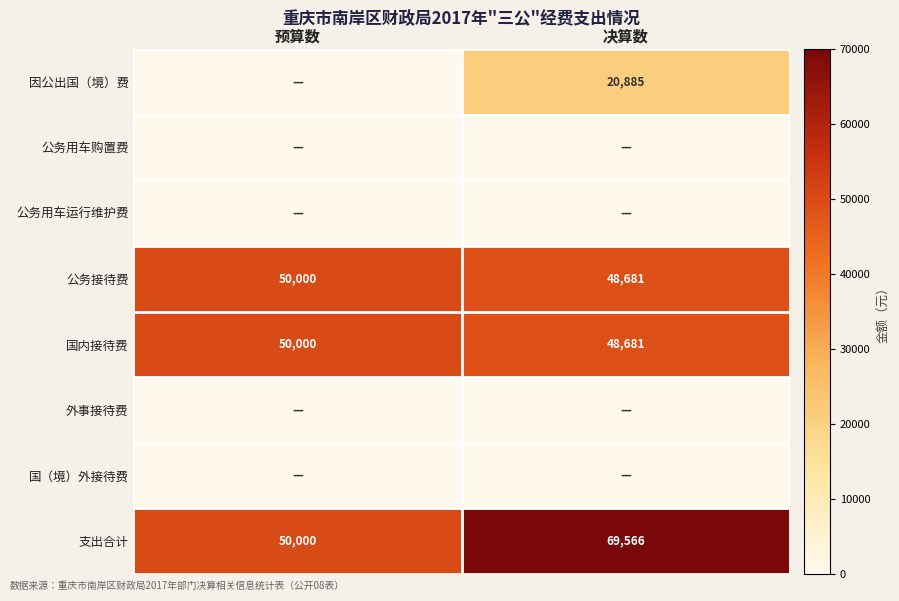

Is the value of 支出合计 at 预算数 greater than the value of 因公出国（境）费 at 决算数?

Yes